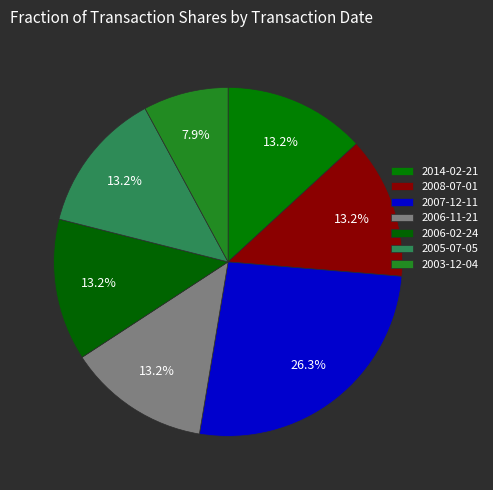

To the nearest percent, what percentage of the pie is 2014-02-21?

13%